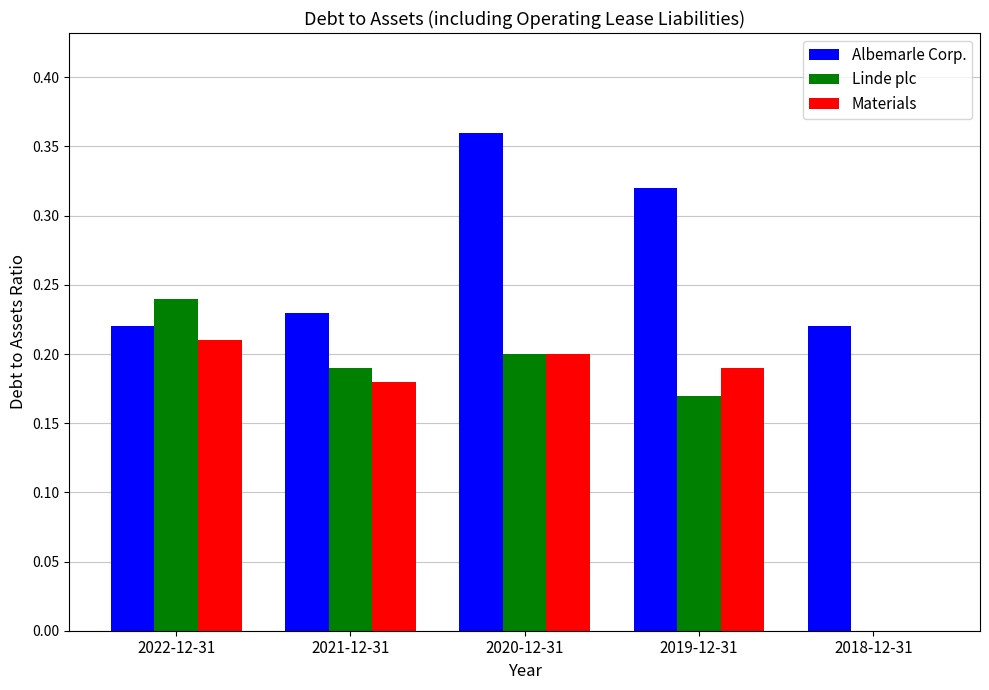

What is the sum of the Albemarle Corp. values at 2022-12-31 and 2021-12-31?

0.5